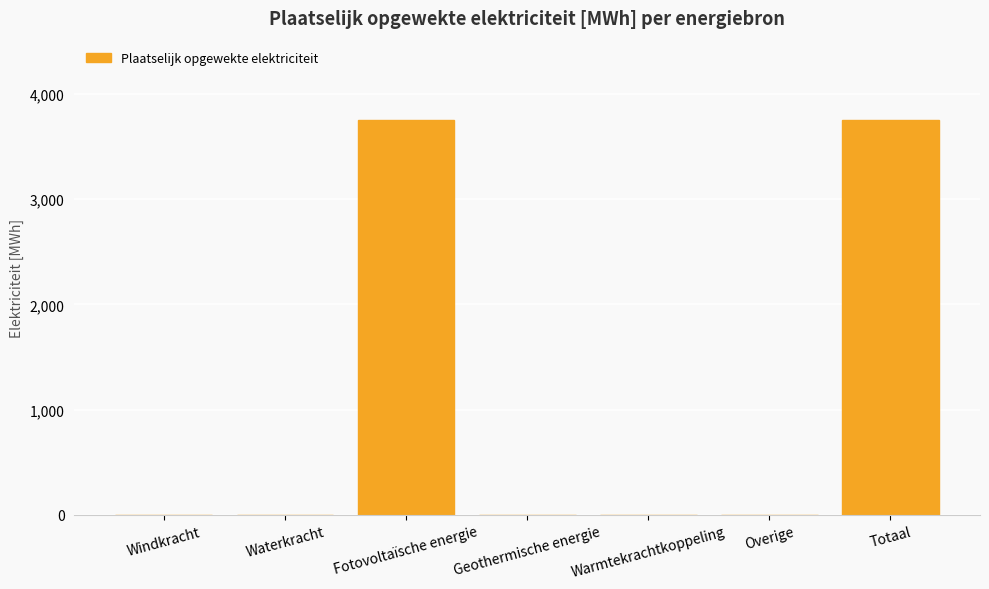

The value at Fotovoltaïsche energie is 840.7. True or false?

False